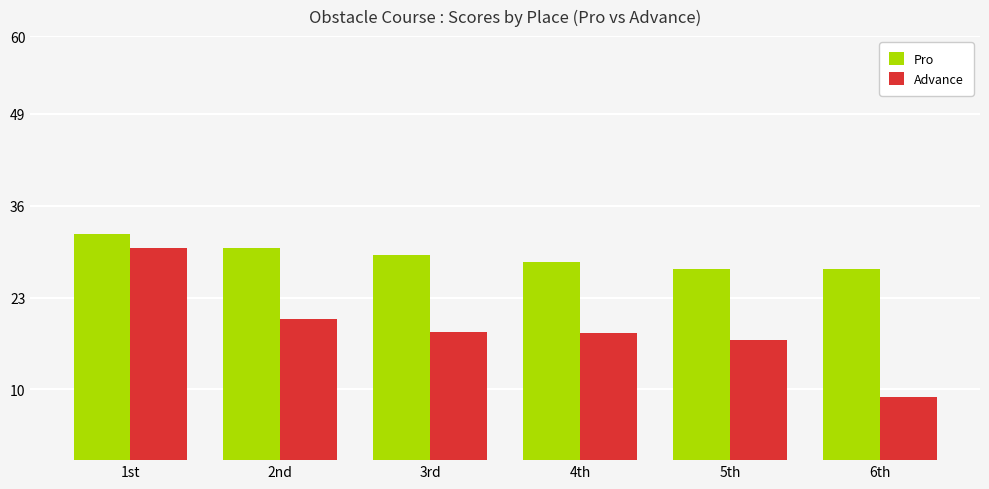

True or false: Pro has a value of 21.2 at 1st.

False